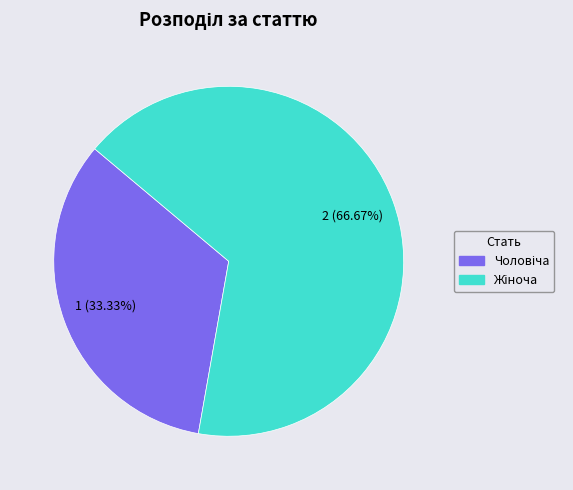

Does any single category account for the majority?

Yes